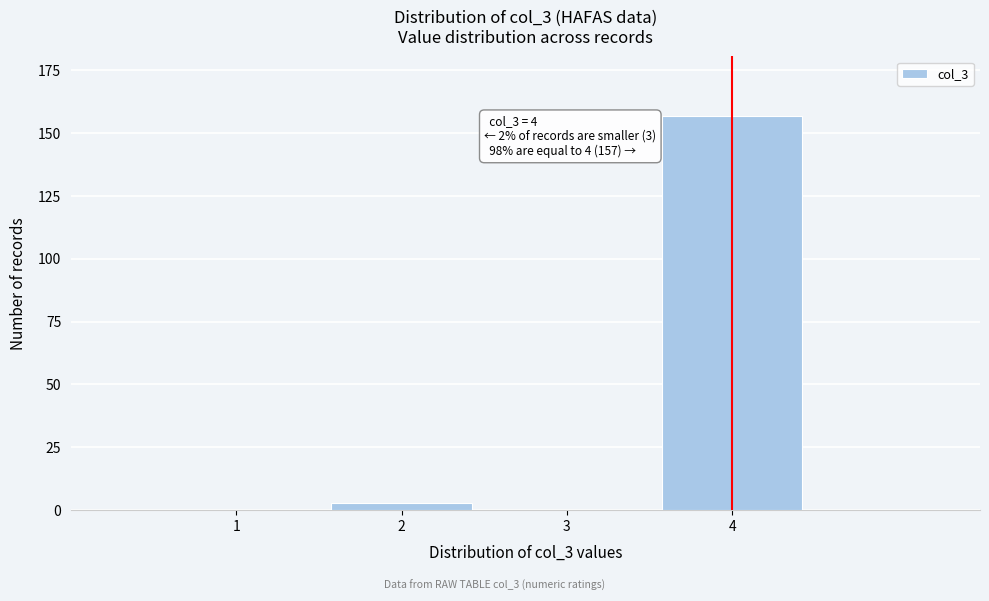

Reading left to right, list all the values displayed in this chart.

1=0	2=3	3=0	4=157